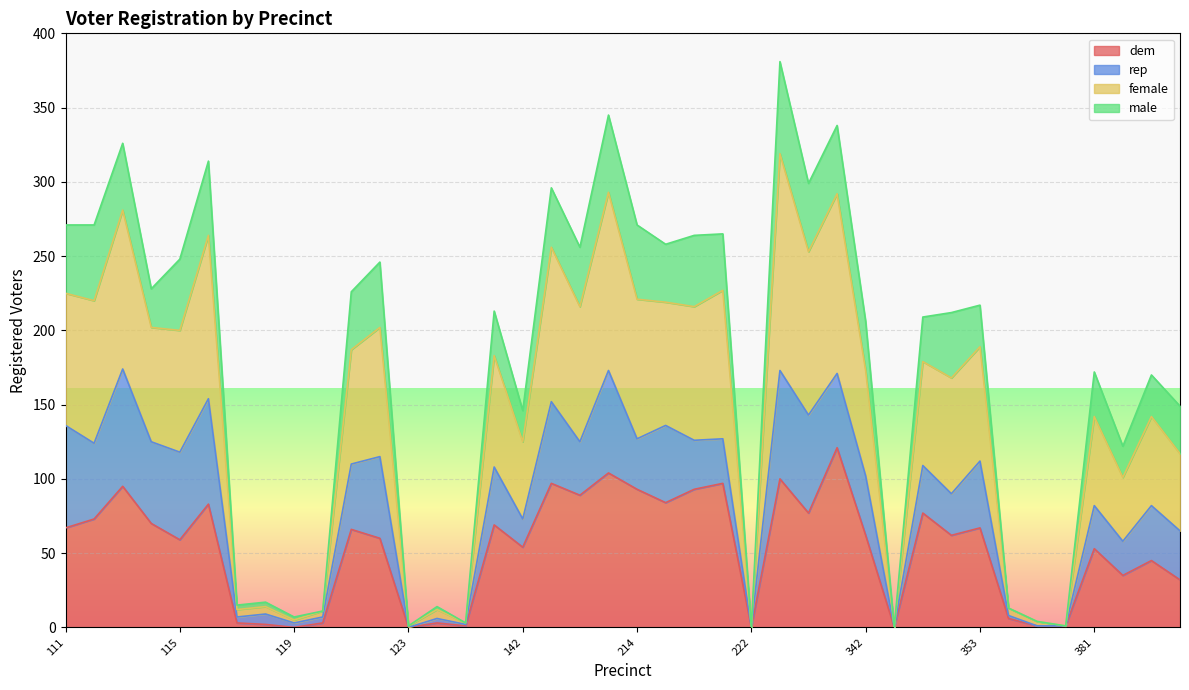

True or false: female has a value of 65 at 112.

False